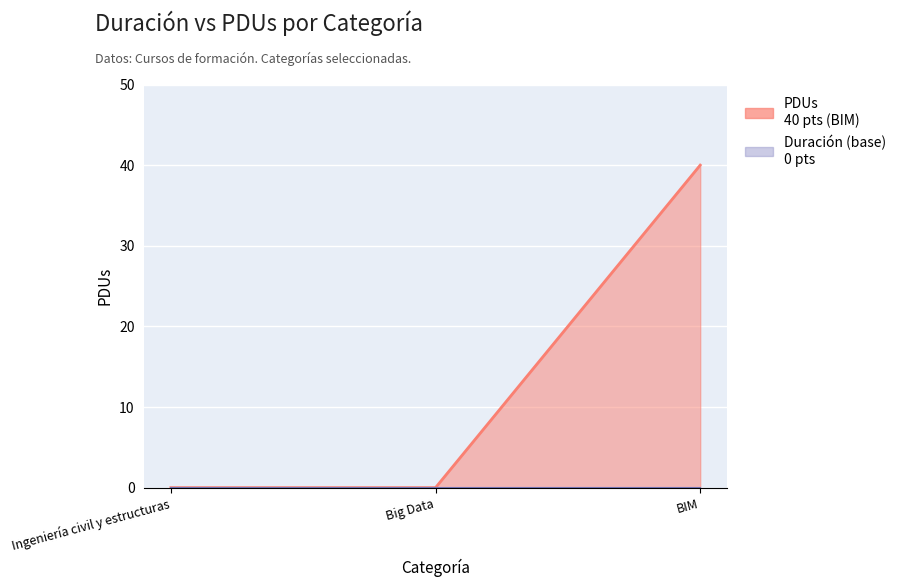

Reading left to right, list all the values displayed in this chart.

Ingeniería civil y estructuras=0	Big Data=0	BIM=40